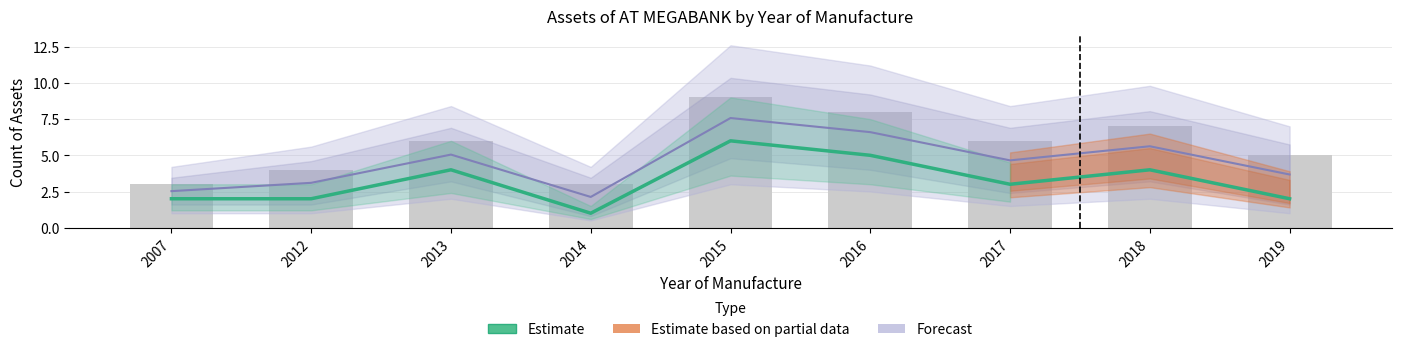

What is the smallest value displayed?

1